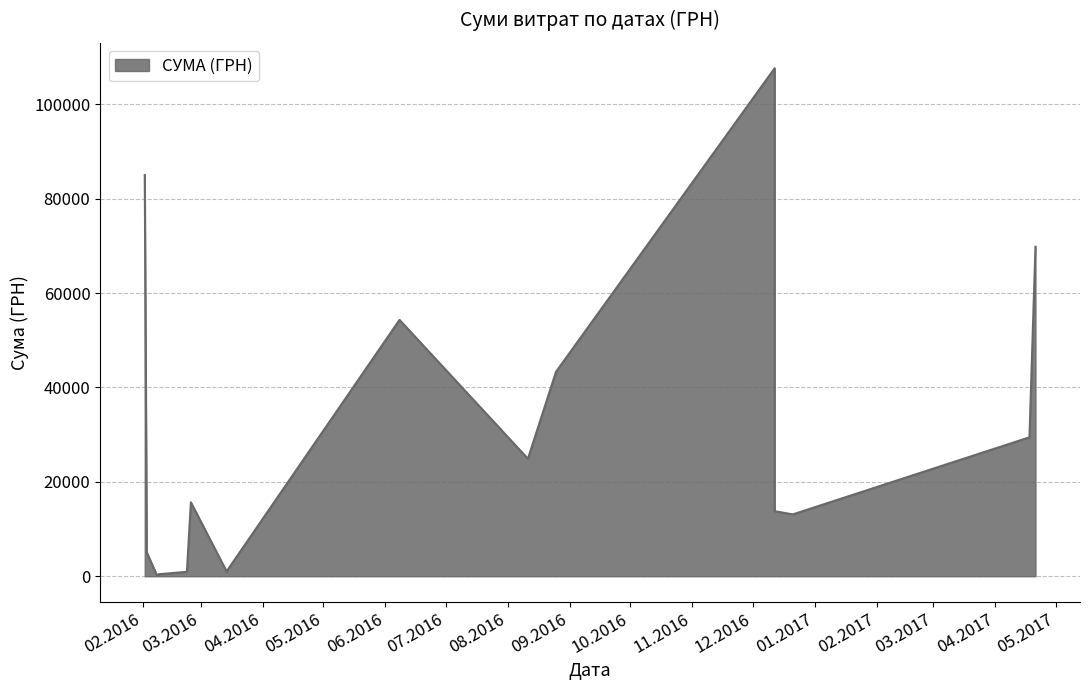

Which has a higher value, 08.06.2016 or 09.02.2016?

08.06.2016